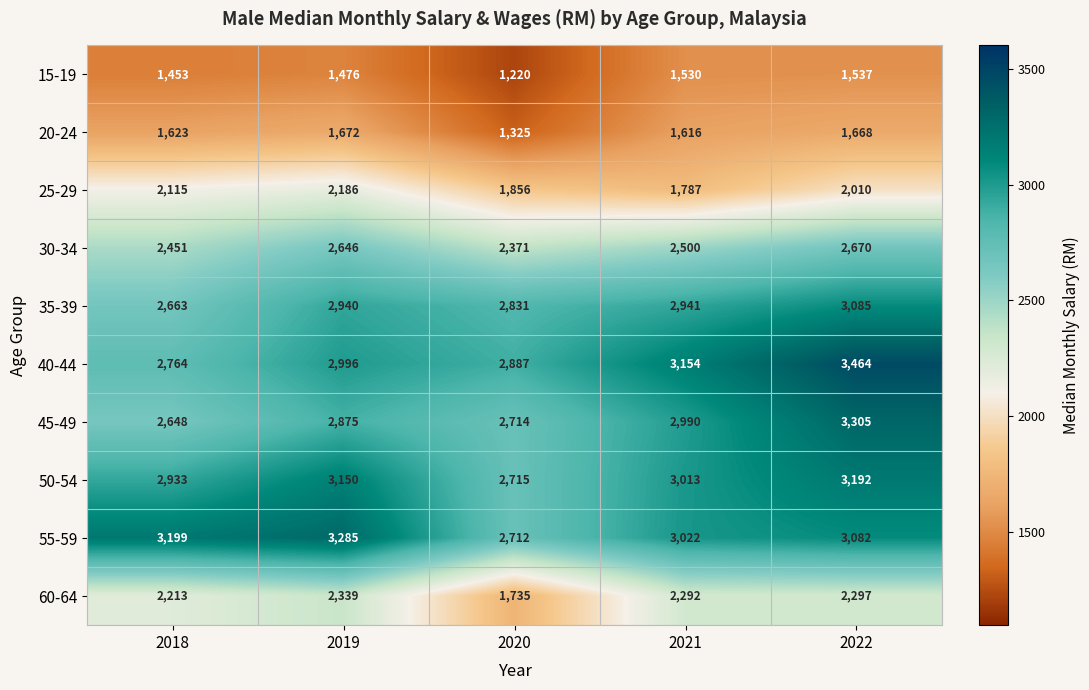

What is the sum of all 30-34 values?

12638